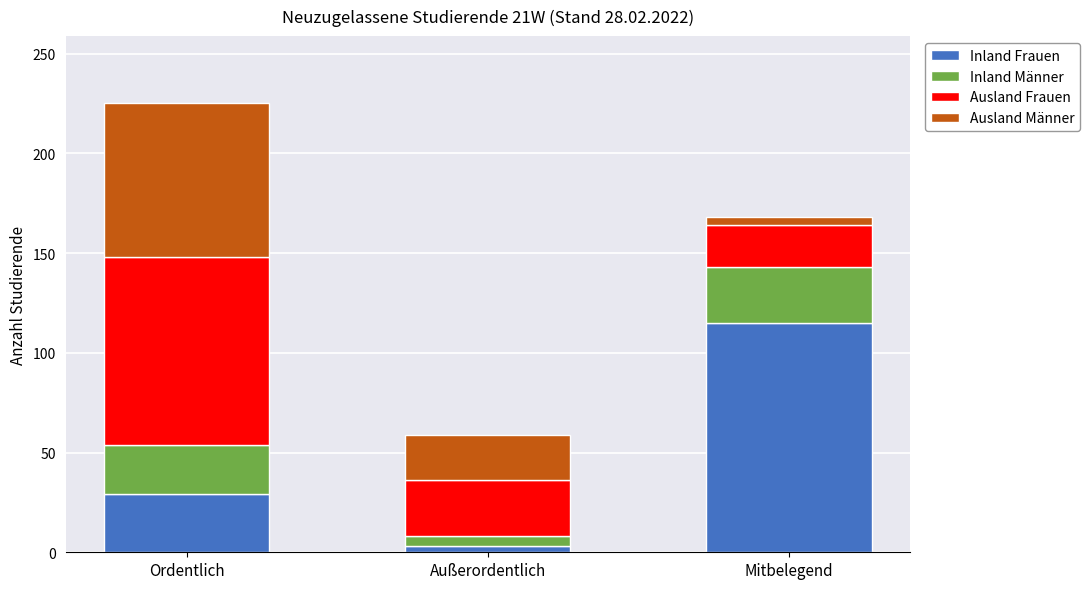

True or false: Inland Frauen has a value of 29 at Ordentlich.

True